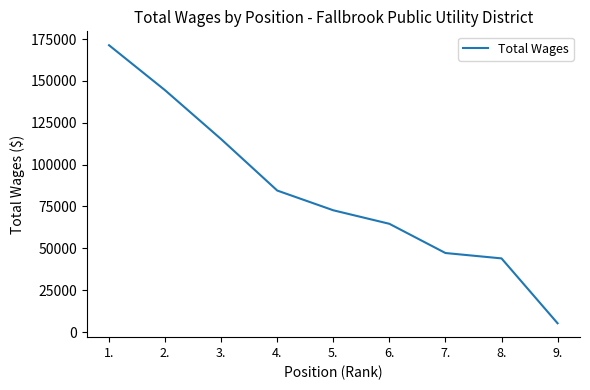

Reading left to right, extract all data points from this chart.

171289.0	144390.0	115187.0	84505.0	72718.0	64647.0	47199.0	43990.0	5250.1